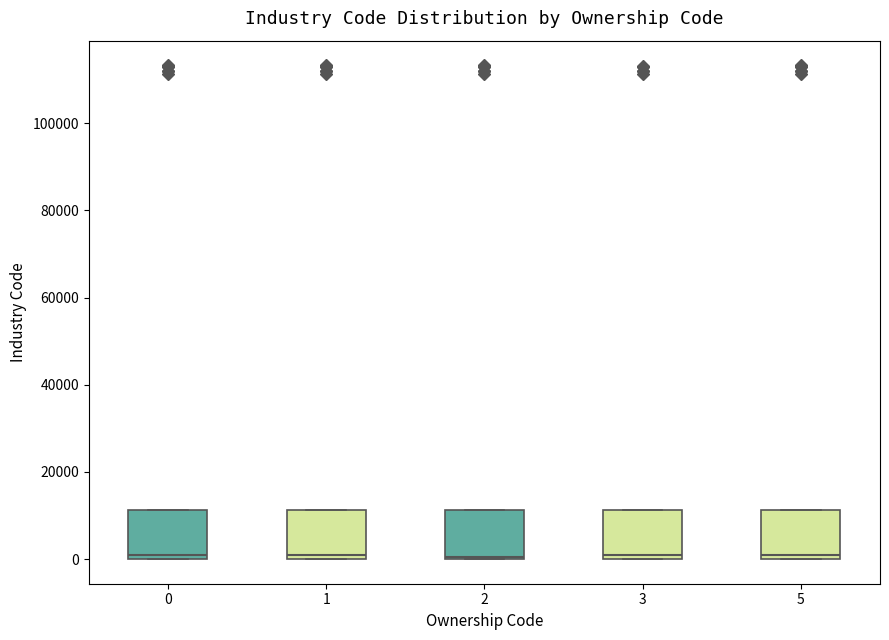

Where is the upper edge of the box at x = 5 on the y-axis? The values are not printed on the chart, so give them approximately, as read against the axis.

12000